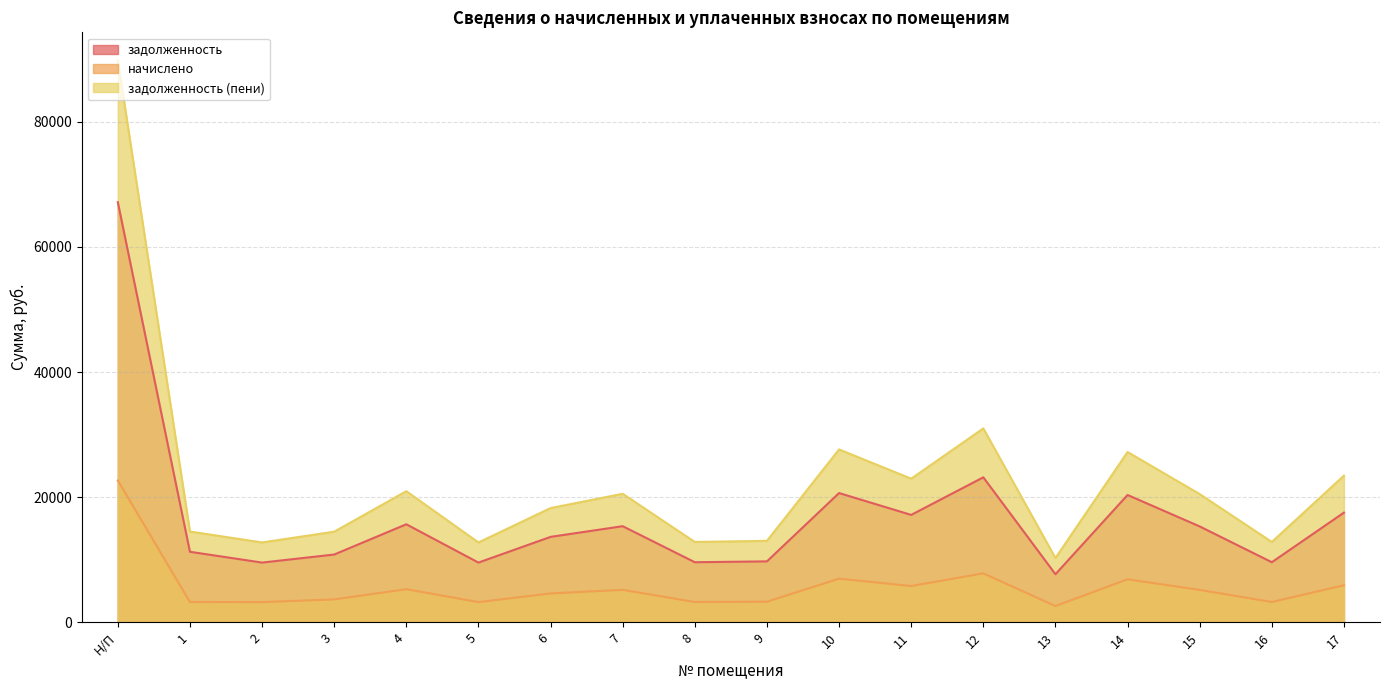

What is the difference between the second highest and minimum values in the задолженность series?

15494.4